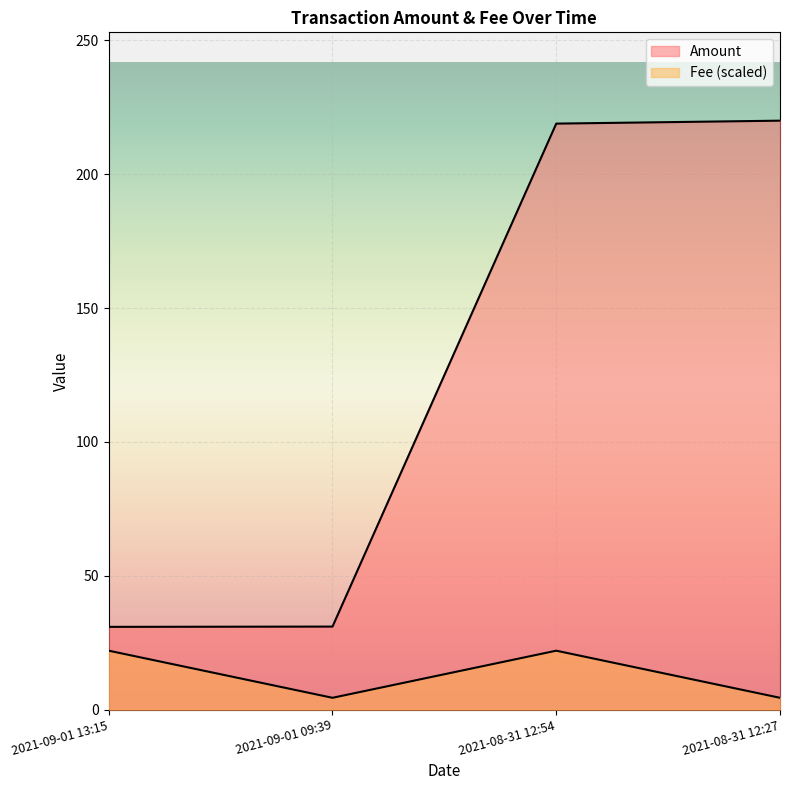

True or false: Fee and Amount intersect in this chart.

False